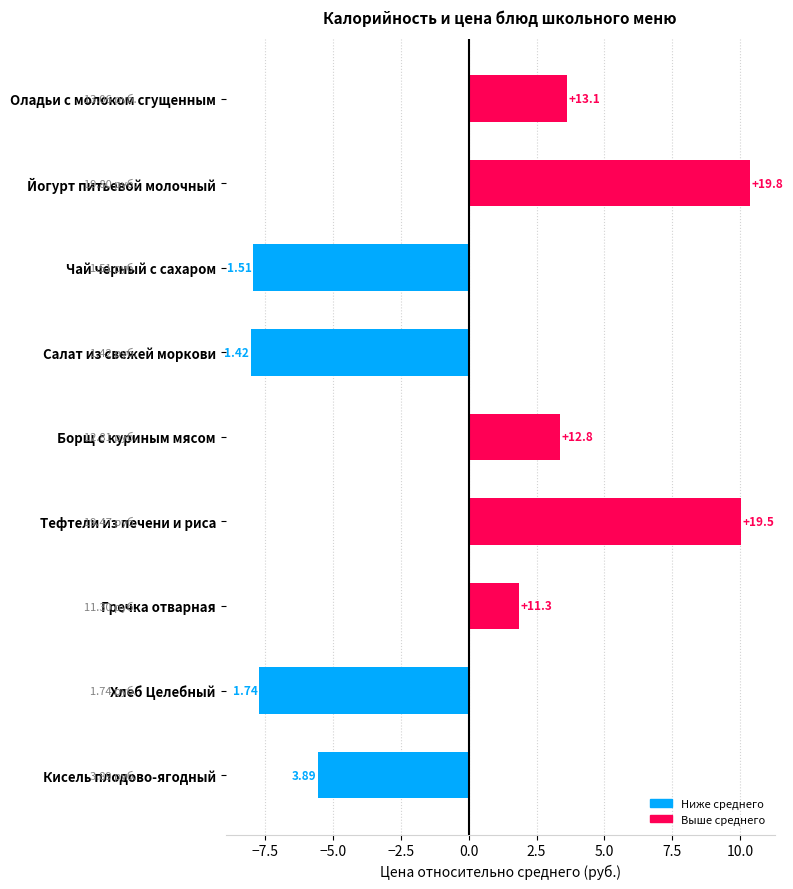

Does the chart contain any negative values?

Yes